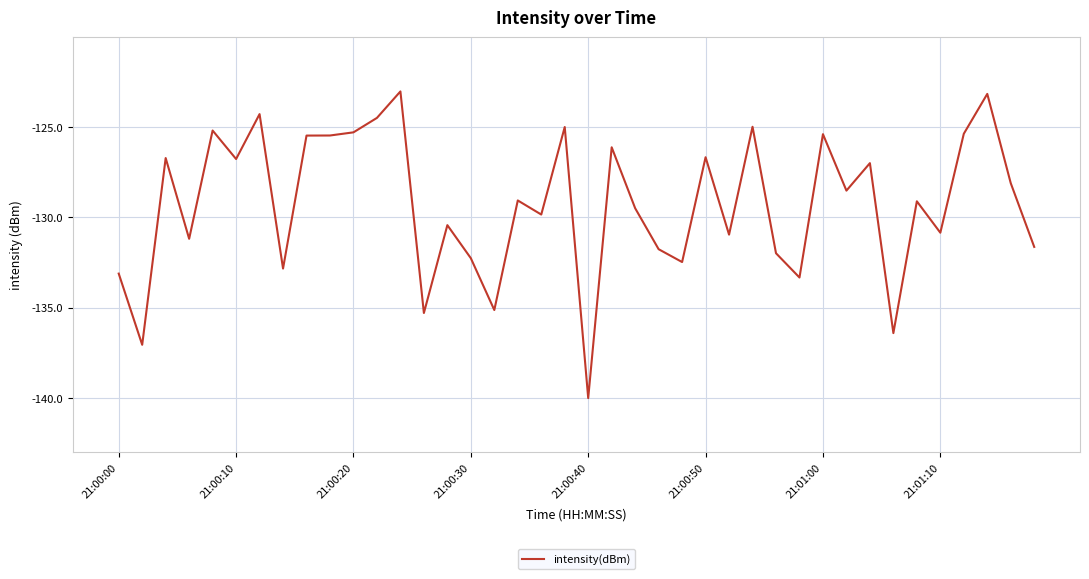

True or false: there are more than 1 points higher than both neighbors.

True